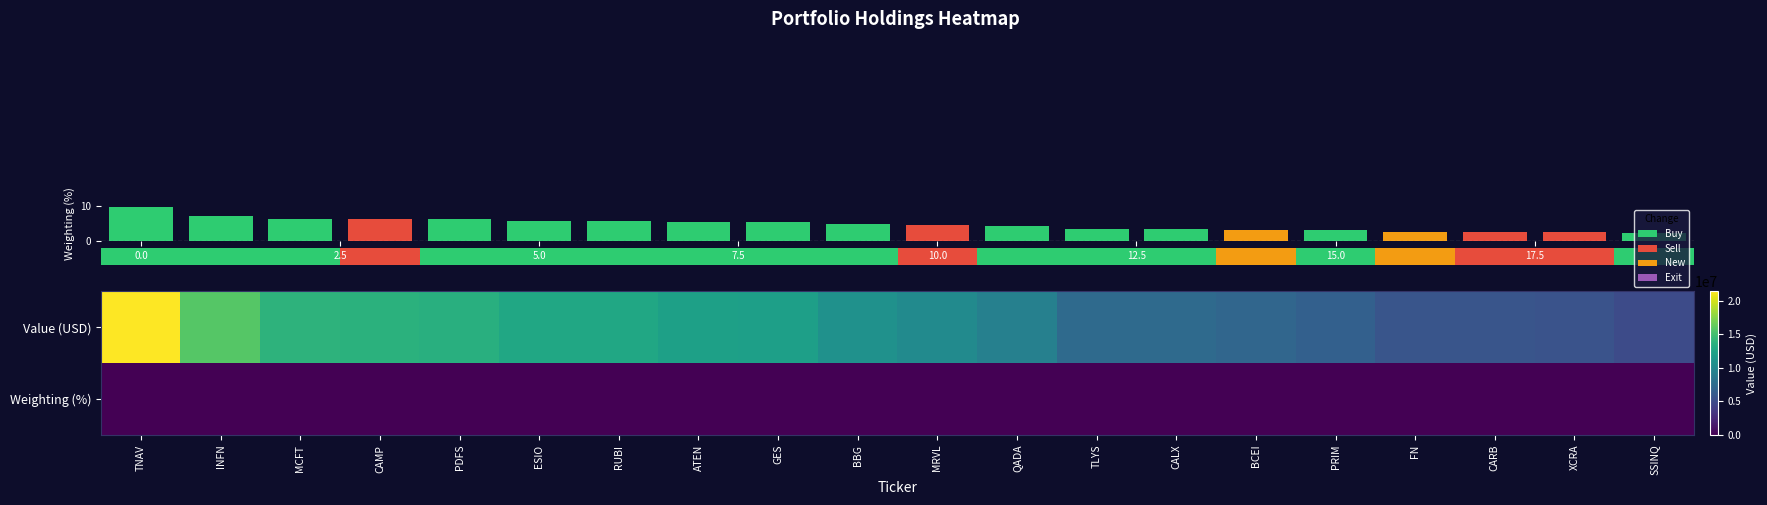

At which category is the sum across all series the highest?

TNAV